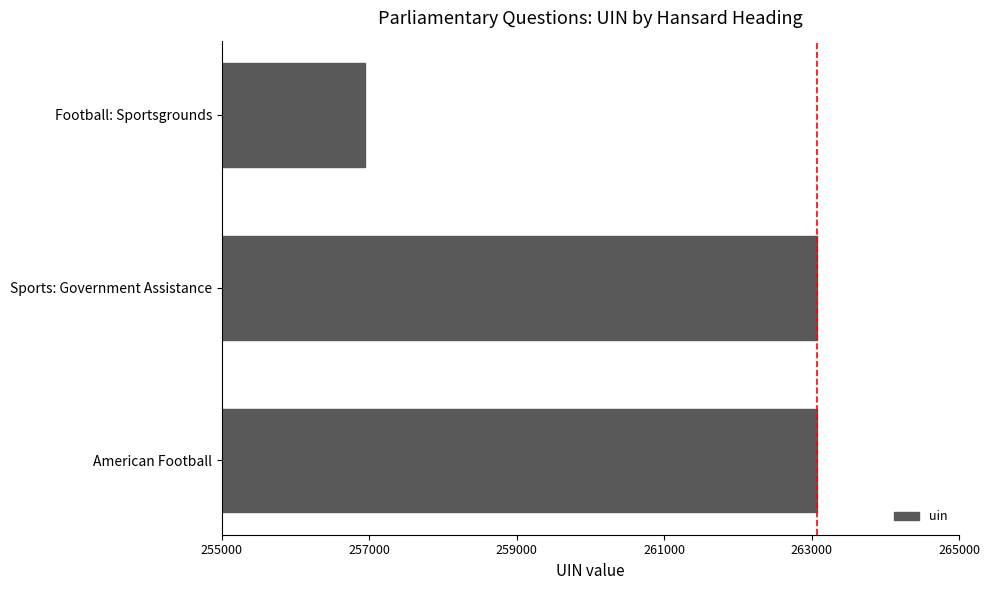

The value at Football: Sportsgrounds is 256938. True or false?

True